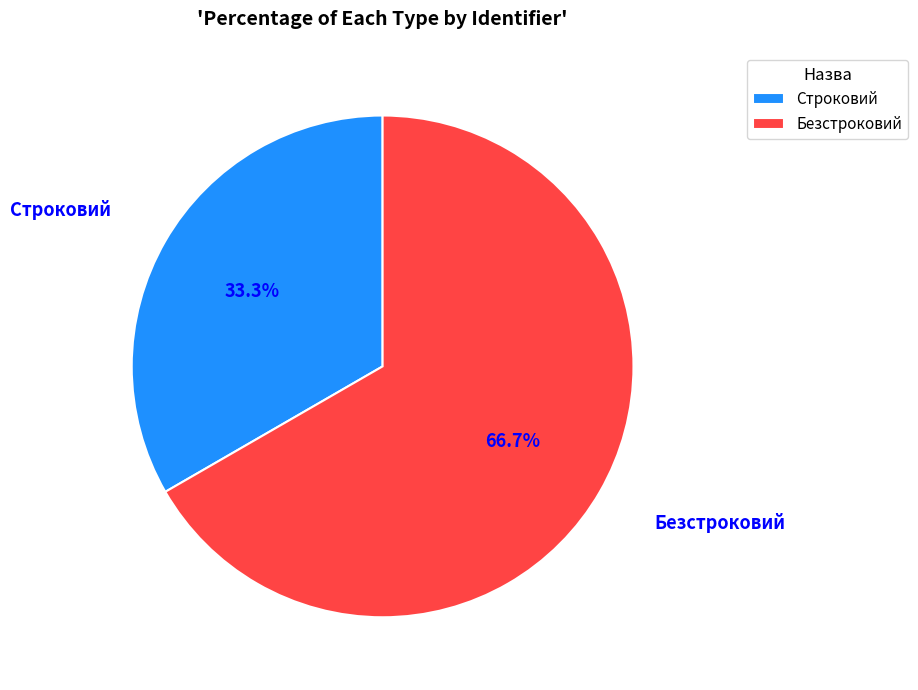

Between Строковий and Безстроковий, which is larger?

Безстроковий